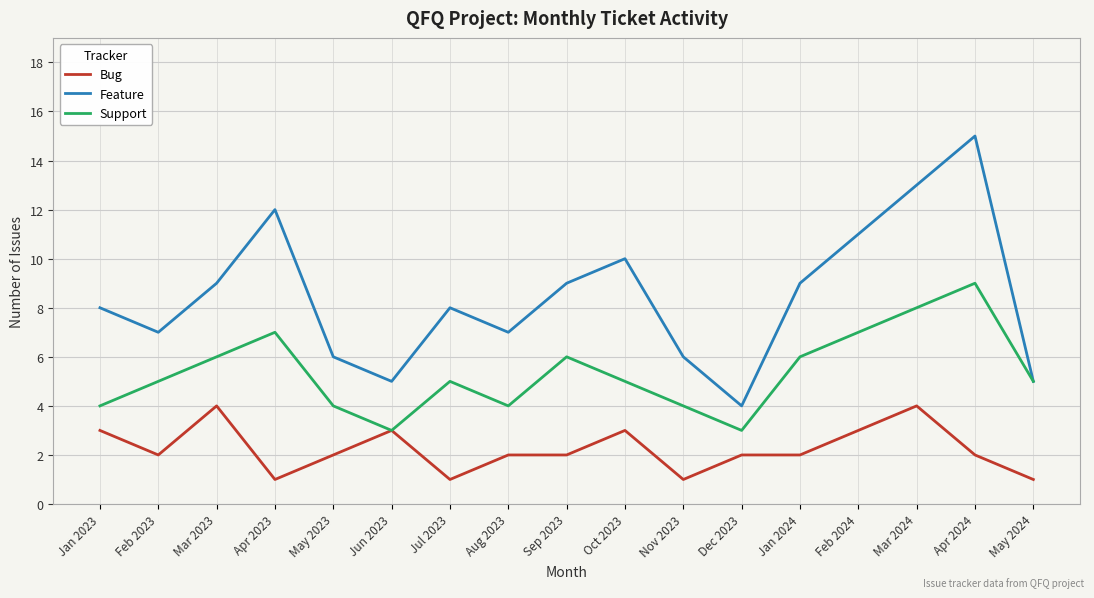

Between Apr 2024 and May 2024, which series saw the biggest shift?

Feature